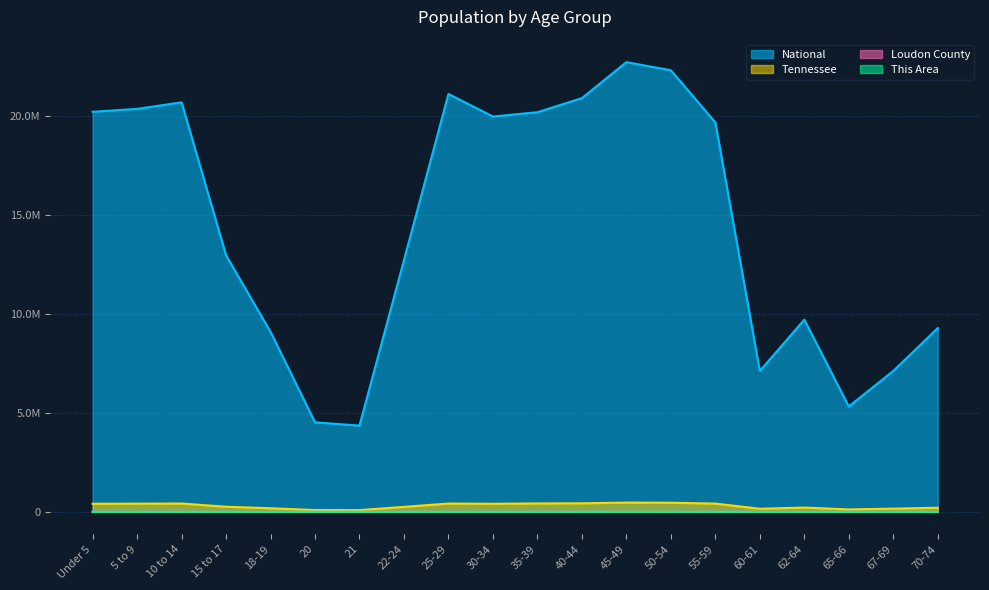

How many data points in Tennessee are less than 406314?

10